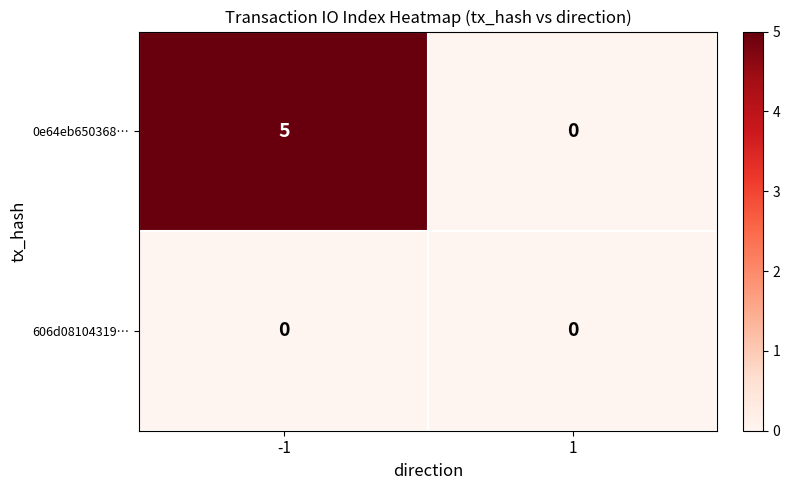

Which series has the largest total across all categories?

0e64eb650368…